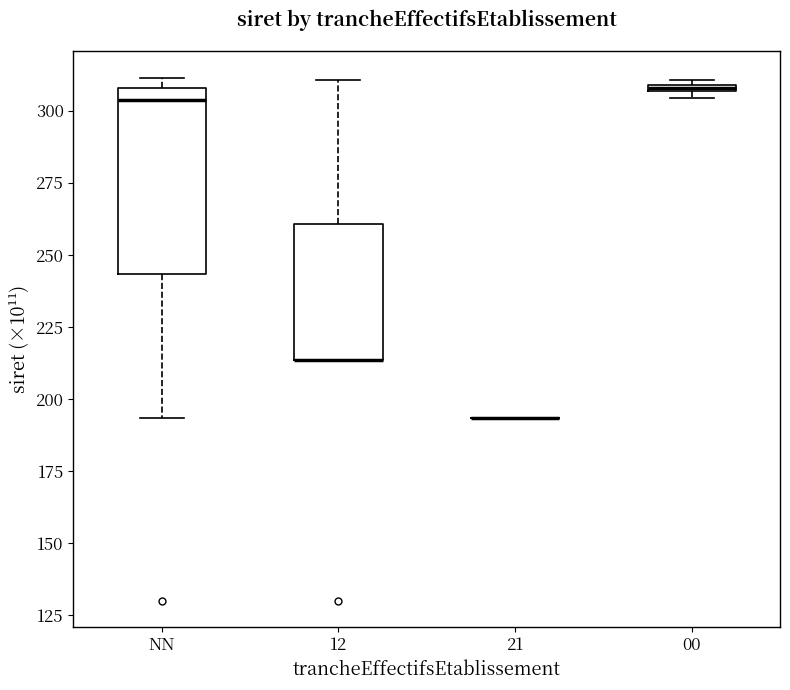

Which box is the tallest, from its lower edge to its upper edge?

NN